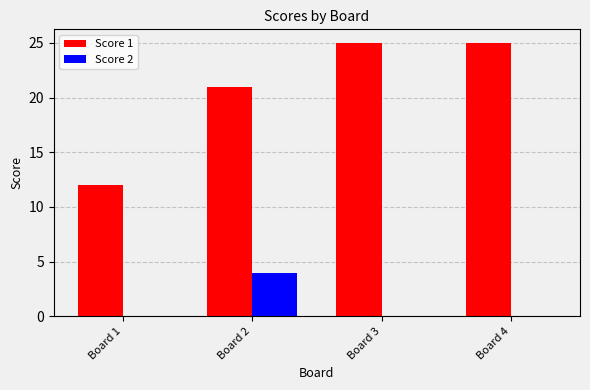

What is the highest value of the Score 1 series?

25